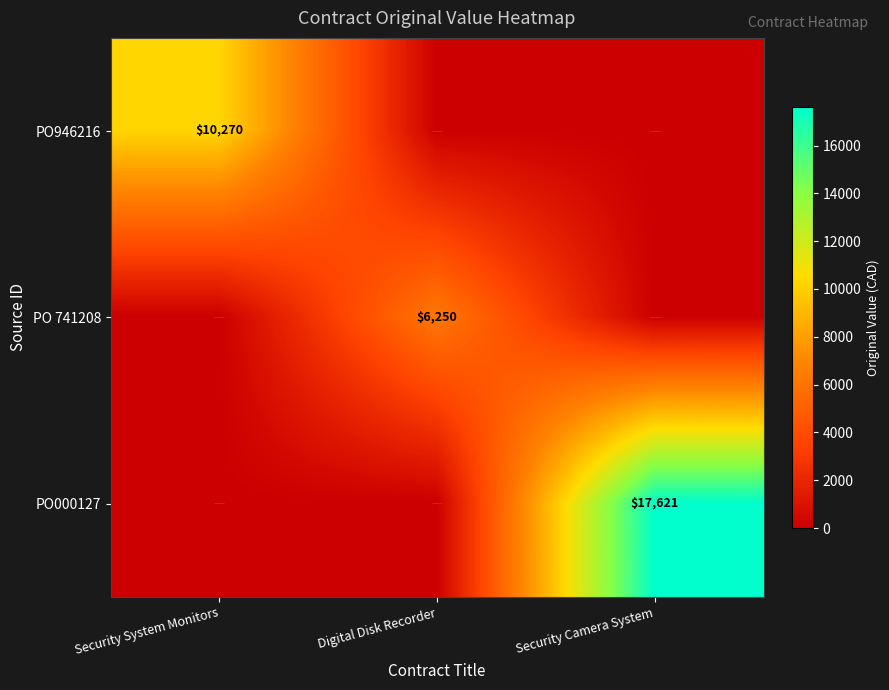

Which label corresponds to the smallest value in the chart?

Digital Disk Recorder